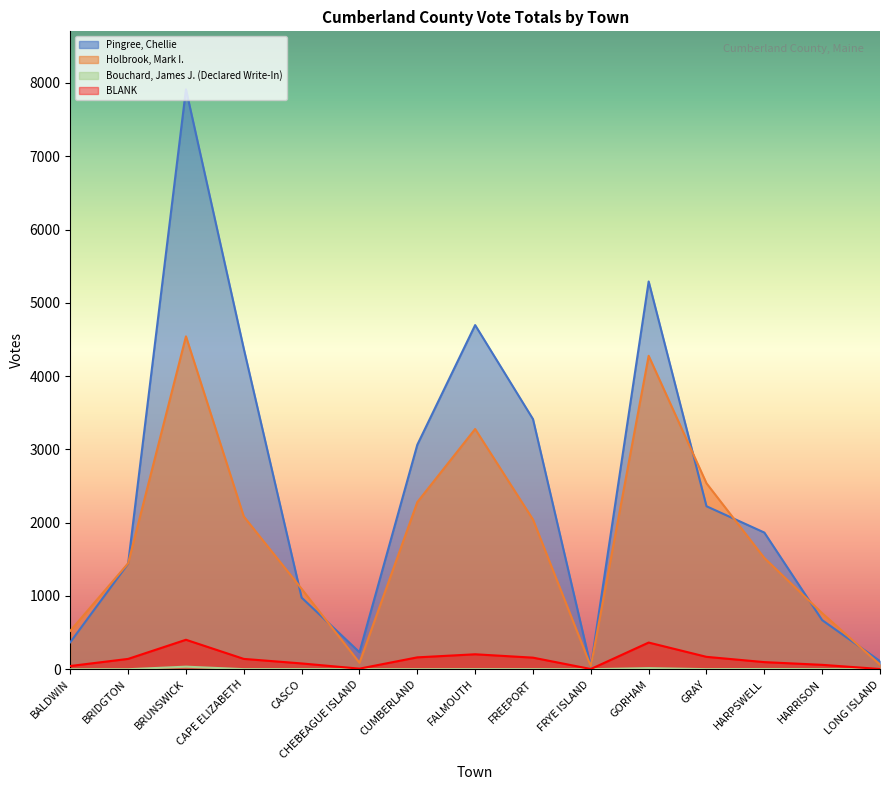

What is the difference between the highest and lowest values at GRAY?

2536